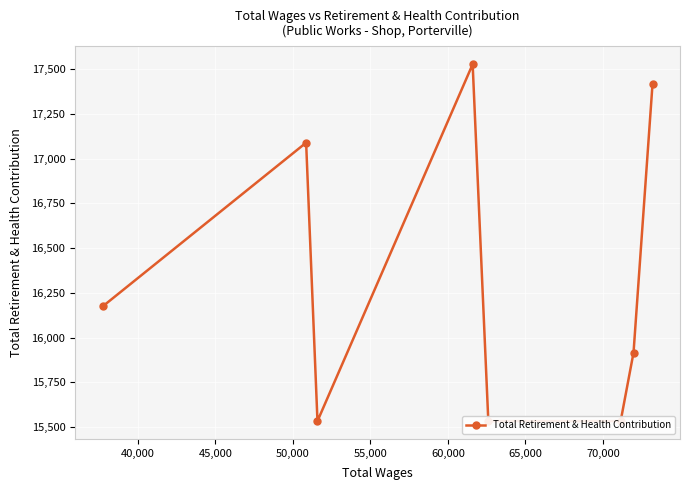

The value at 70,000 is 11474. True or false?

False